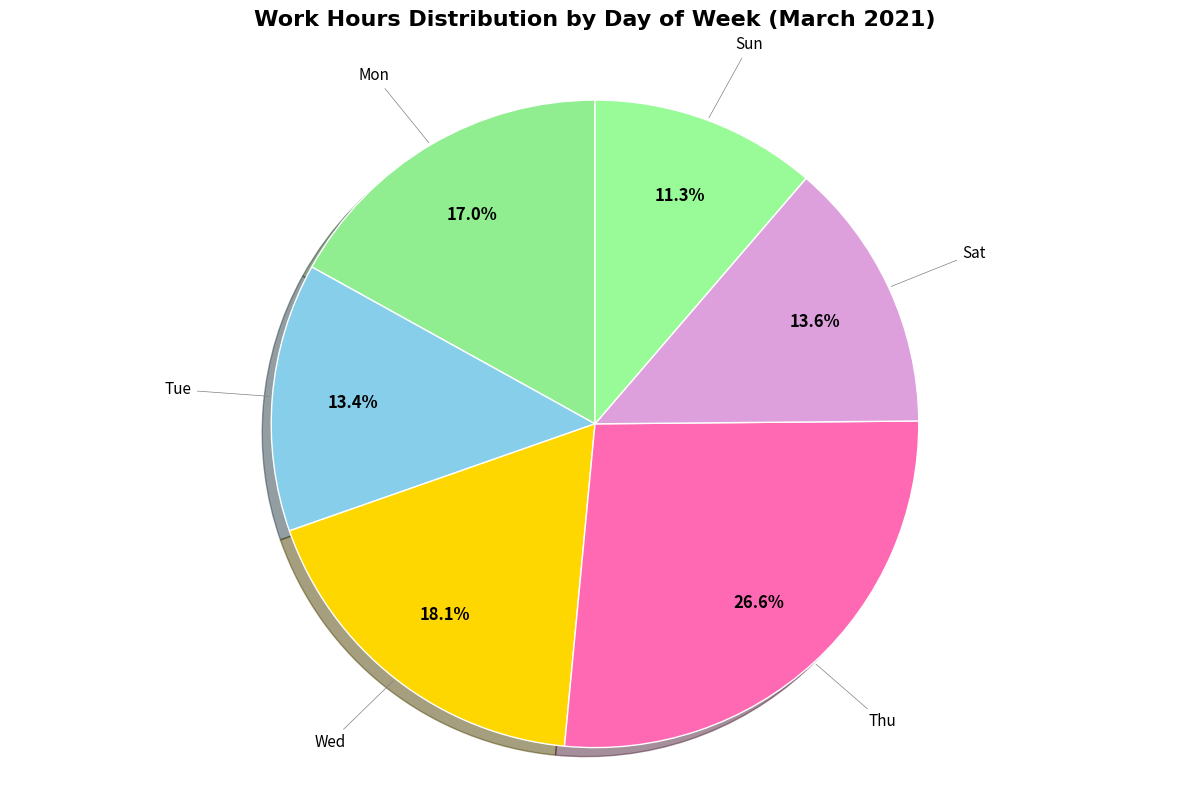

What percentage is the Sun slice, to the nearest percent?

11%